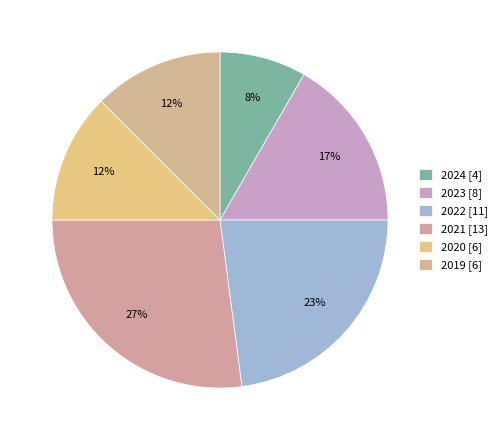

Is there a majority slice in this chart?

No